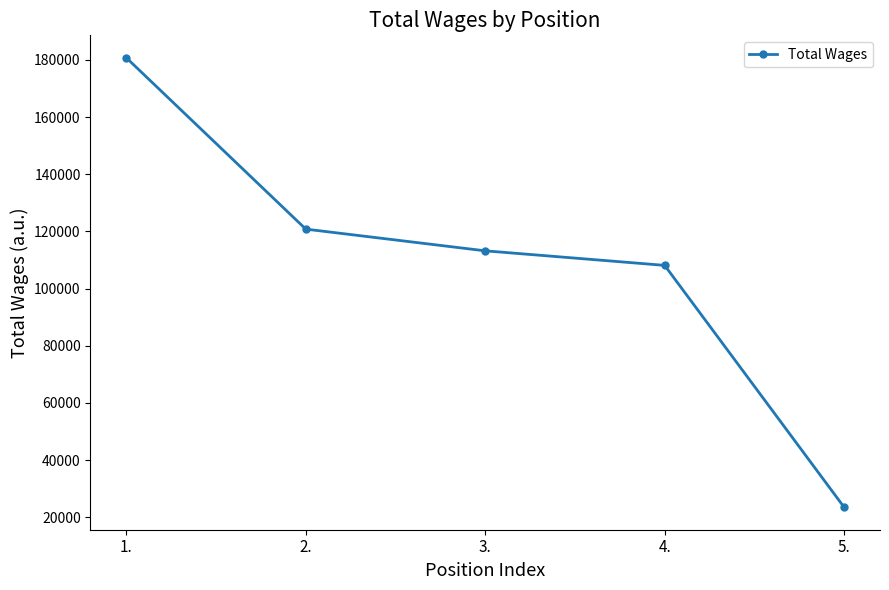

Is it true that the value at 5. is 8643?

False